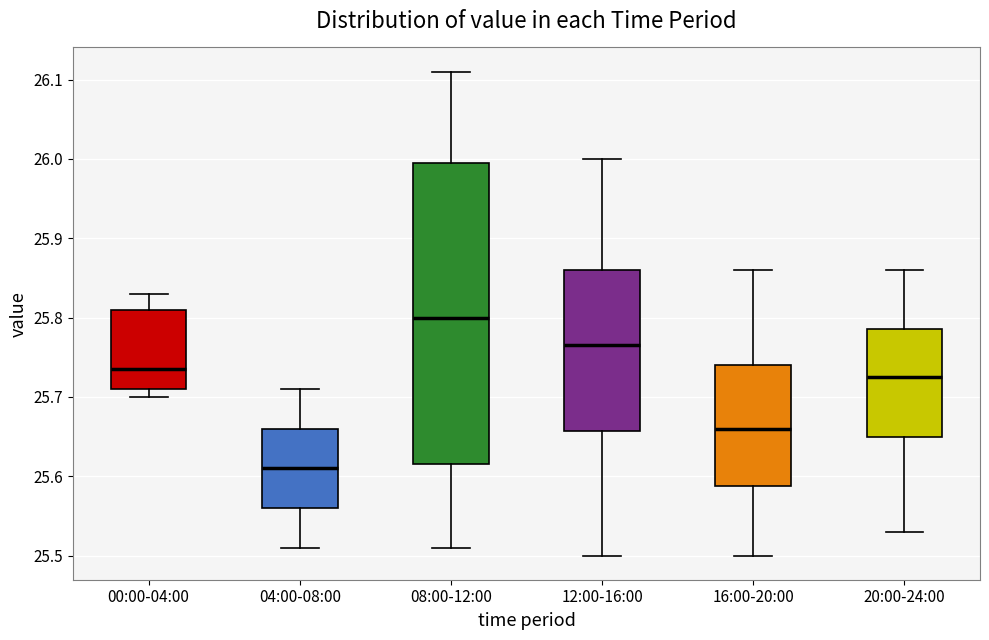

Which box is the tallest, from its lower edge to its upper edge?

08:00-12:00